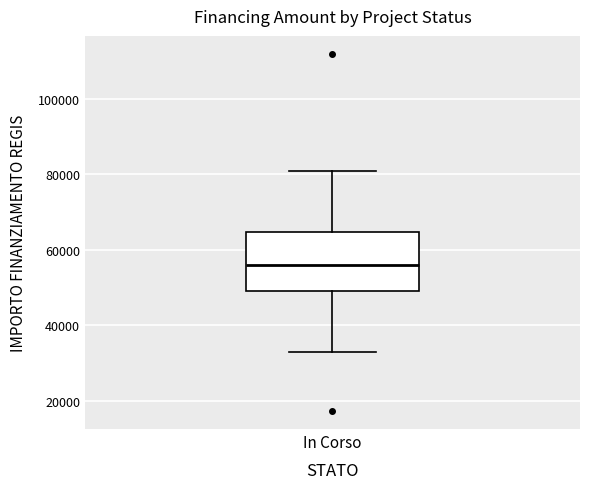

Where does the median line of the box for In Corso sit on the y-axis? The values are not printed on the chart, so give them approximately, as read against the axis.

56000